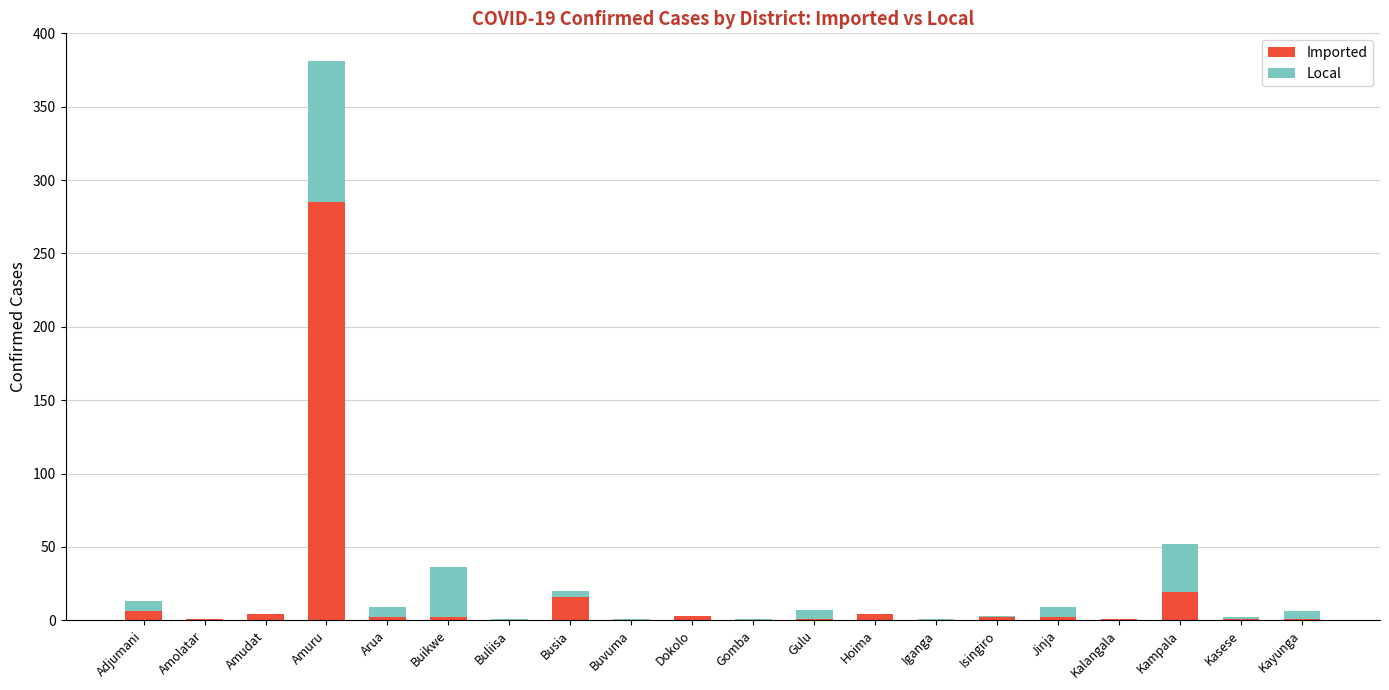

What is the maximum value for Imported?

285